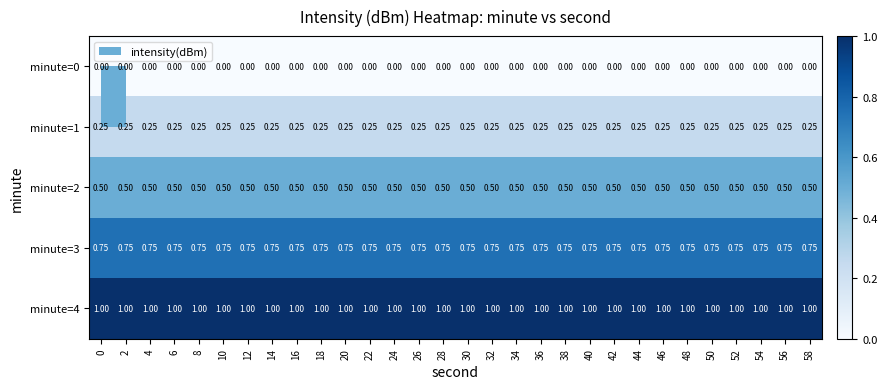

Between 14 and 20, which is larger?

14